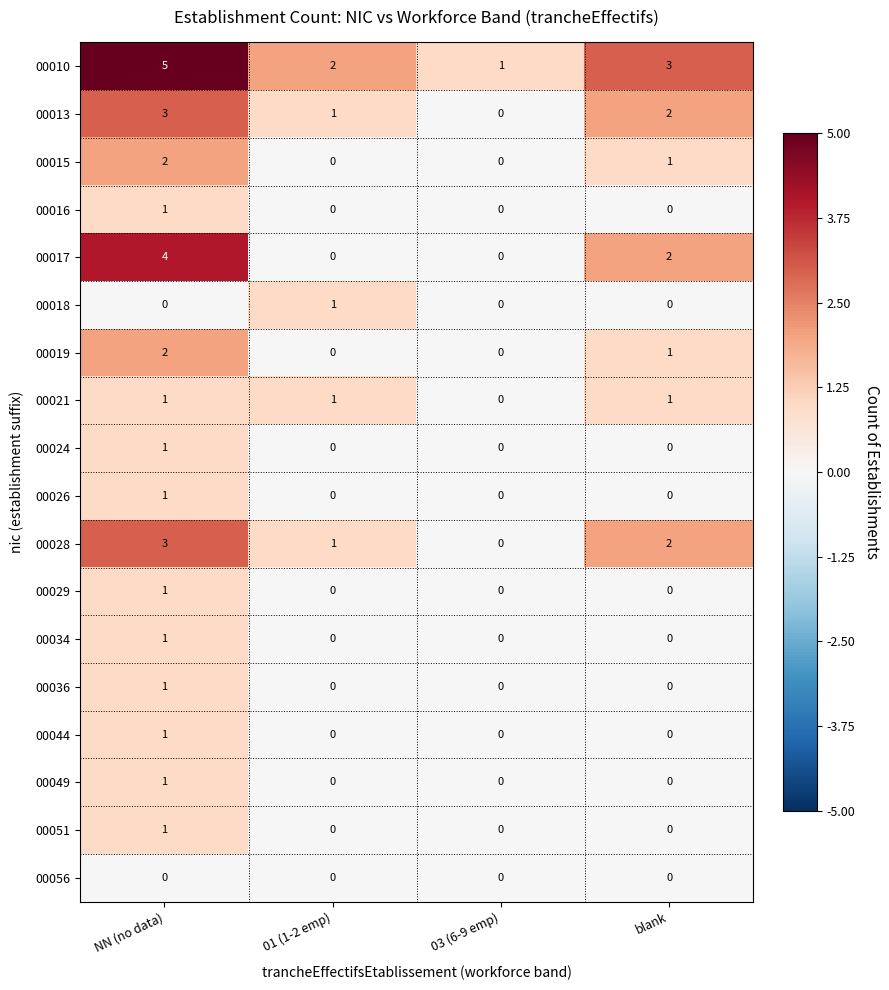

At which label does 00016 reach its peak?

NN (no data)